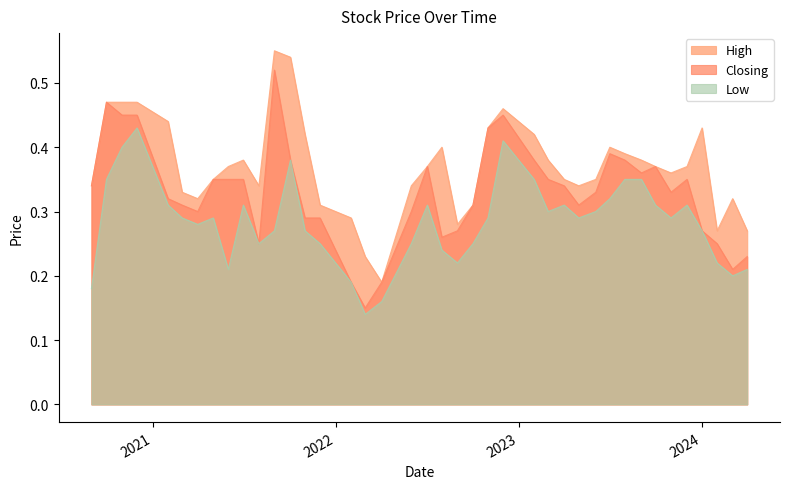

What is the value of the High point at the 26th from the left?

0.3